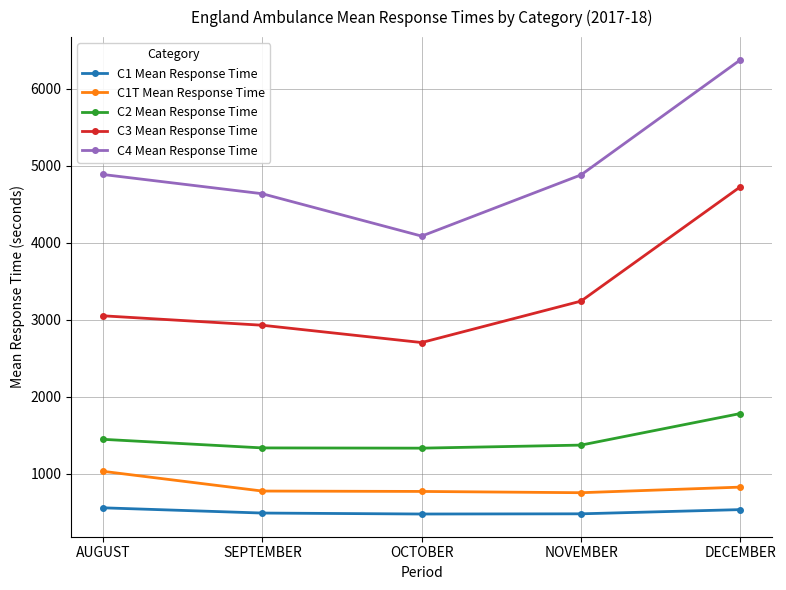

How many data points does each series have?

5